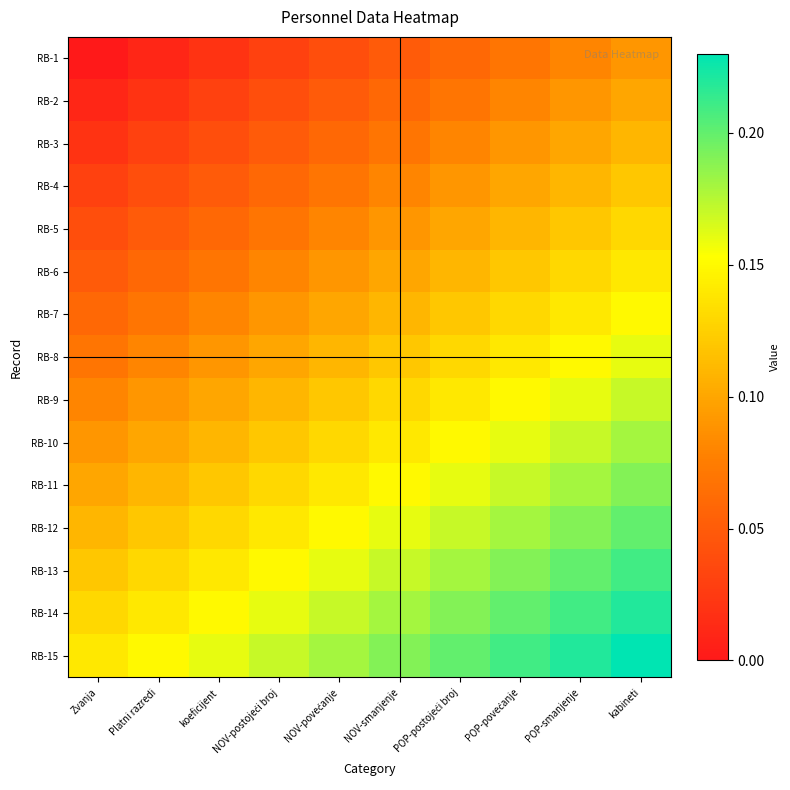

Reading left to right, transcribe all the data shown in this chart.

RB-1: Zvanja=0.0	Platni razredi=0.0	koeficijent=0.0	NOV-postojeći broj=0.0	NOV-povećanje=0.0	NOV-smanjenje=0.1	POP-postojeći broj=0.1	POP-povećanje=0.1	POP-smanjenje=0.1	kabineti=0.1
RB-2: Zvanja=0.0	Platni razredi=0.0	koeficijent=0.0	NOV-postojeći broj=0.0	NOV-povećanje=0.1	NOV-smanjenje=0.1	POP-postojeći broj=0.1	POP-povećanje=0.1	POP-smanjenje=0.1	kabineti=0.1
RB-3: Zvanja=0.0	Platni razredi=0.0	koeficijent=0.0	NOV-postojeći broj=0.1	NOV-povećanje=0.1	NOV-smanjenje=0.1	POP-postojeći broj=0.1	POP-povećanje=0.1	POP-smanjenje=0.1	kabineti=0.1
RB-4: Zvanja=0.0	Platni razredi=0.0	koeficijent=0.1	NOV-postojeći broj=0.1	NOV-povećanje=0.1	NOV-smanjenje=0.1	POP-postojeći broj=0.1	POP-povećanje=0.1	POP-smanjenje=0.1	kabineti=0.1
RB-5: Zvanja=0.0	Platni razredi=0.1	koeficijent=0.1	NOV-postojeći broj=0.1	NOV-povećanje=0.1	NOV-smanjenje=0.1	POP-postojeći broj=0.1	POP-povećanje=0.1	POP-smanjenje=0.1	kabineti=0.1
RB-6: Zvanja=0.1	Platni razredi=0.1	koeficijent=0.1	NOV-postojeći broj=0.1	NOV-povećanje=0.1	NOV-smanjenje=0.1	POP-postojeći broj=0.1	POP-povećanje=0.1	POP-smanjenje=0.1	kabineti=0.1
RB-7: Zvanja=0.1	Platni razredi=0.1	koeficijent=0.1	NOV-postojeći broj=0.1	NOV-povećanje=0.1	NOV-smanjenje=0.1	POP-postojeći broj=0.1	POP-povećanje=0.1	POP-smanjenje=0.1	kabineti=0.1
RB-8: Zvanja=0.1	Platni razredi=0.1	koeficijent=0.1	NOV-postojeći broj=0.1	NOV-povećanje=0.1	NOV-smanjenje=0.1	POP-postojeći broj=0.1	POP-povećanje=0.1	POP-smanjenje=0.1	kabineti=0.2
RB-9: Zvanja=0.1	Platni razredi=0.1	koeficijent=0.1	NOV-postojeći broj=0.1	NOV-povećanje=0.1	NOV-smanjenje=0.1	POP-postojeći broj=0.1	POP-povećanje=0.1	POP-smanjenje=0.2	kabineti=0.2
RB-10: Zvanja=0.1	Platni razredi=0.1	koeficijent=0.1	NOV-postojeći broj=0.1	NOV-povećanje=0.1	NOV-smanjenje=0.1	POP-postojeći broj=0.1	POP-povećanje=0.2	POP-smanjenje=0.2	kabineti=0.2
RB-11: Zvanja=0.1	Platni razredi=0.1	koeficijent=0.1	NOV-postojeći broj=0.1	NOV-povećanje=0.1	NOV-smanjenje=0.1	POP-postojeći broj=0.2	POP-povećanje=0.2	POP-smanjenje=0.2	kabineti=0.2
RB-12: Zvanja=0.1	Platni razredi=0.1	koeficijent=0.1	NOV-postojeći broj=0.1	NOV-povećanje=0.1	NOV-smanjenje=0.2	POP-postojeći broj=0.2	POP-povećanje=0.2	POP-smanjenje=0.2	kabineti=0.2
RB-13: Zvanja=0.1	Platni razredi=0.1	koeficijent=0.1	NOV-postojeći broj=0.1	NOV-povećanje=0.2	NOV-smanjenje=0.2	POP-postojeći broj=0.2	POP-povećanje=0.2	POP-smanjenje=0.2	kabineti=0.2
RB-14: Zvanja=0.1	Platni razredi=0.1	koeficijent=0.1	NOV-postojeći broj=0.2	NOV-povećanje=0.2	NOV-smanjenje=0.2	POP-postojeći broj=0.2	POP-povećanje=0.2	POP-smanjenje=0.2	kabineti=0.2
RB-15: Zvanja=0.1	Platni razredi=0.1	koeficijent=0.2	NOV-postojeći broj=0.2	NOV-povećanje=0.2	NOV-smanjenje=0.2	POP-postojeći broj=0.2	POP-povećanje=0.2	POP-smanjenje=0.2	kabineti=0.2